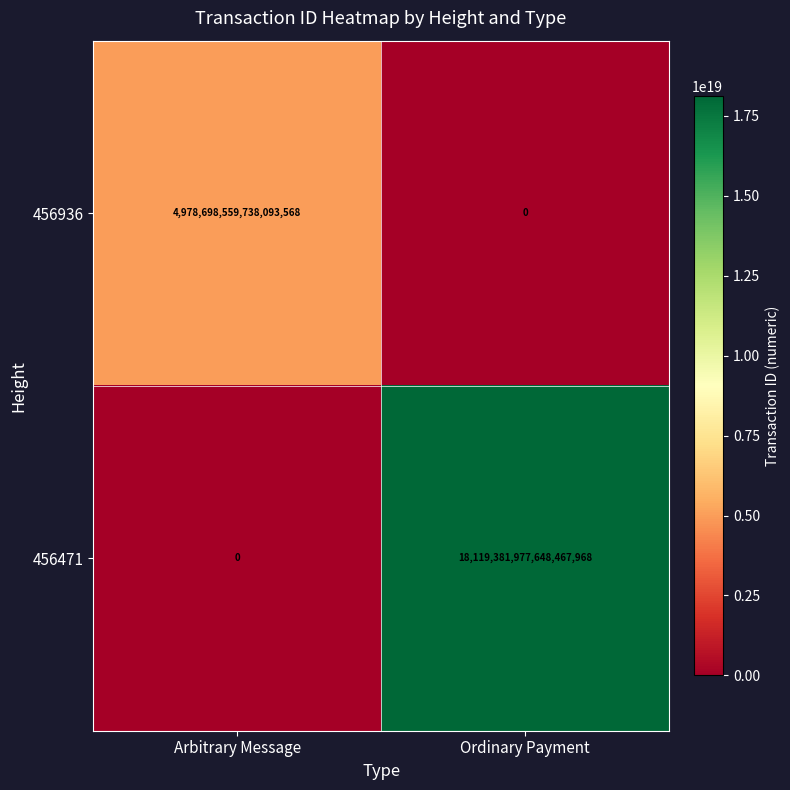

The value of 456936 at Arbitrary Message is 4978698559738093568. True or false?

True